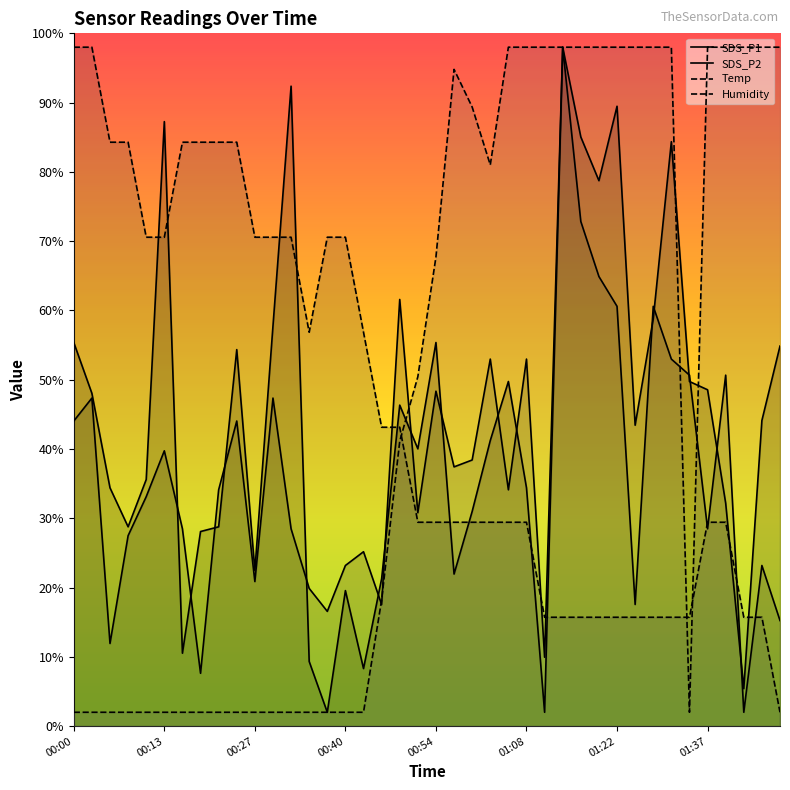

What is the label of the 22nd point from the right?

00:49